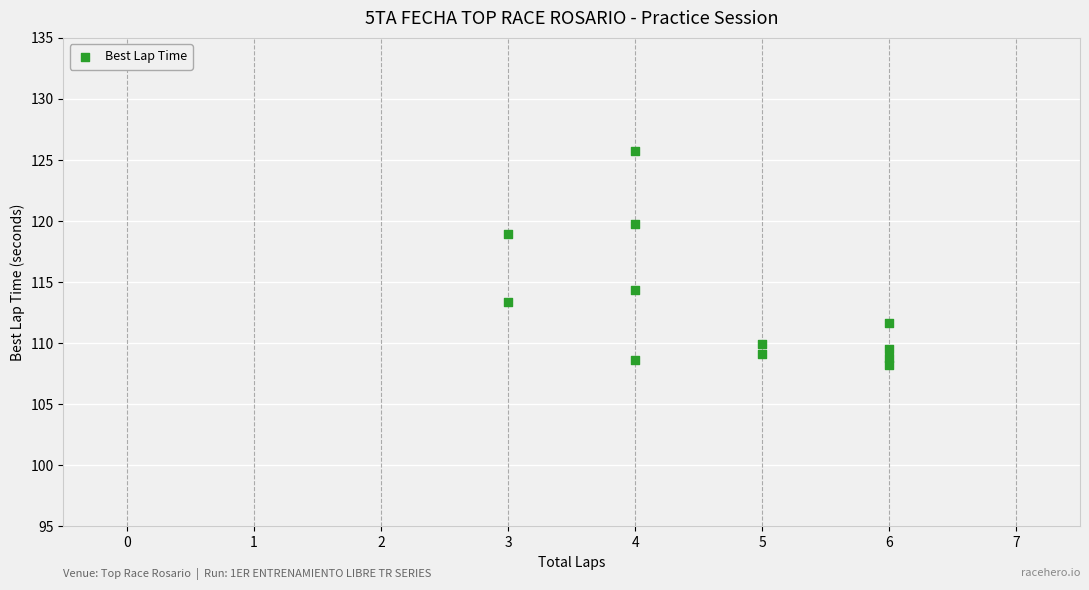

What Y value in the scatter plot is closest to 116?

114.3